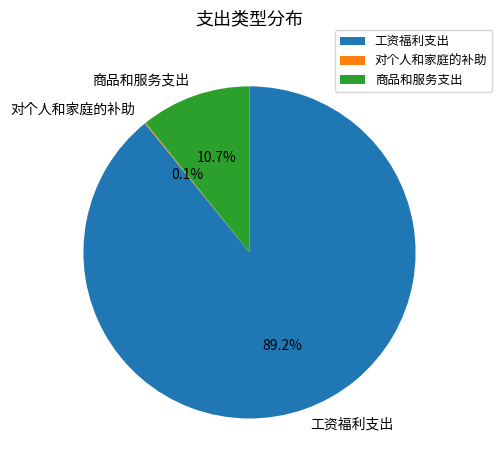

Which slice is the largest?

工资福利支出